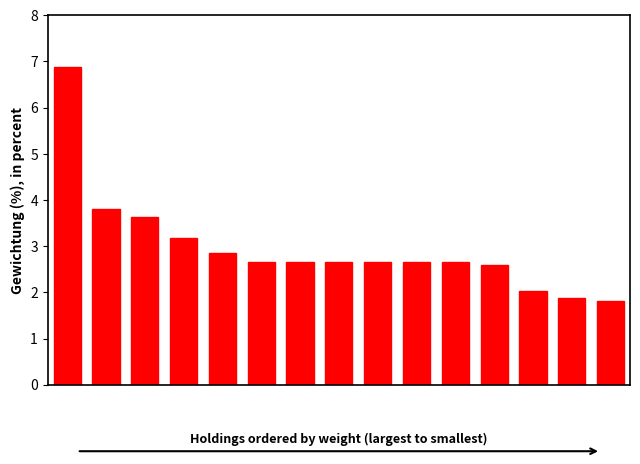

What is the difference between the second highest and second lowest values?

1.9